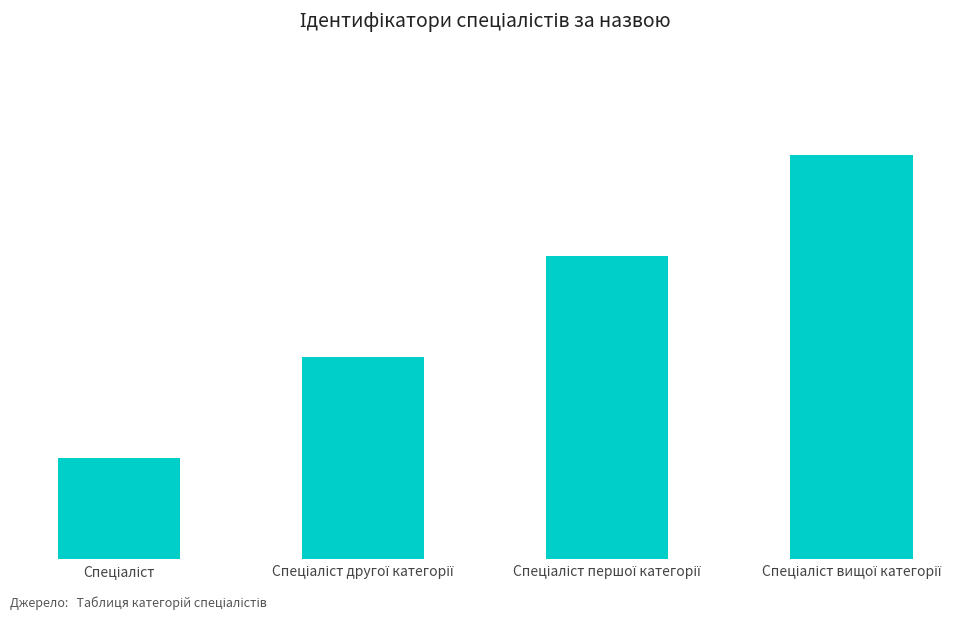

Are the bars horizontal?

No